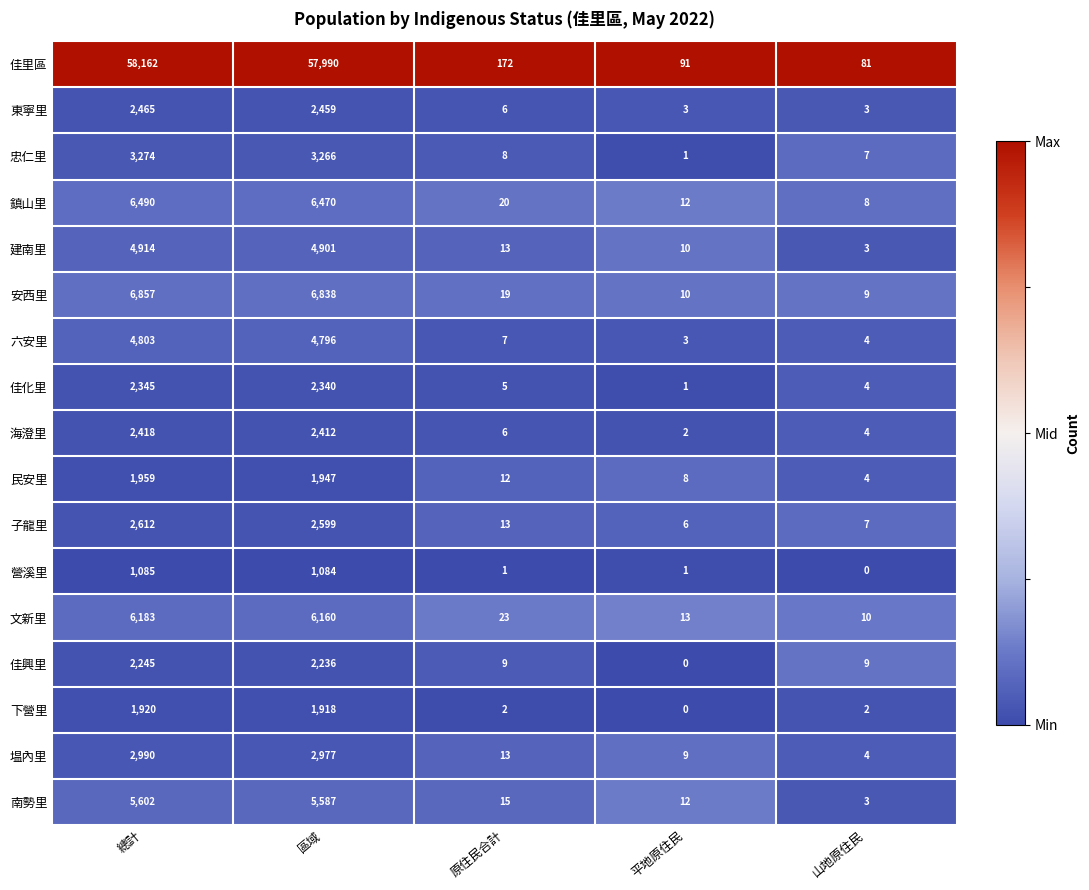

At which label does 建南里 first exceed 13?

總計